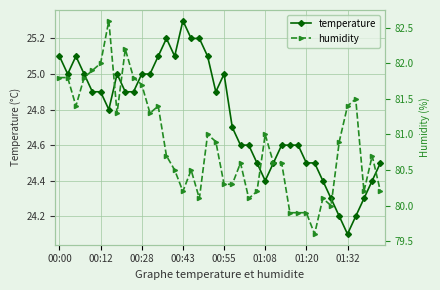

Which series has the largest range (max minus min)?

humidity